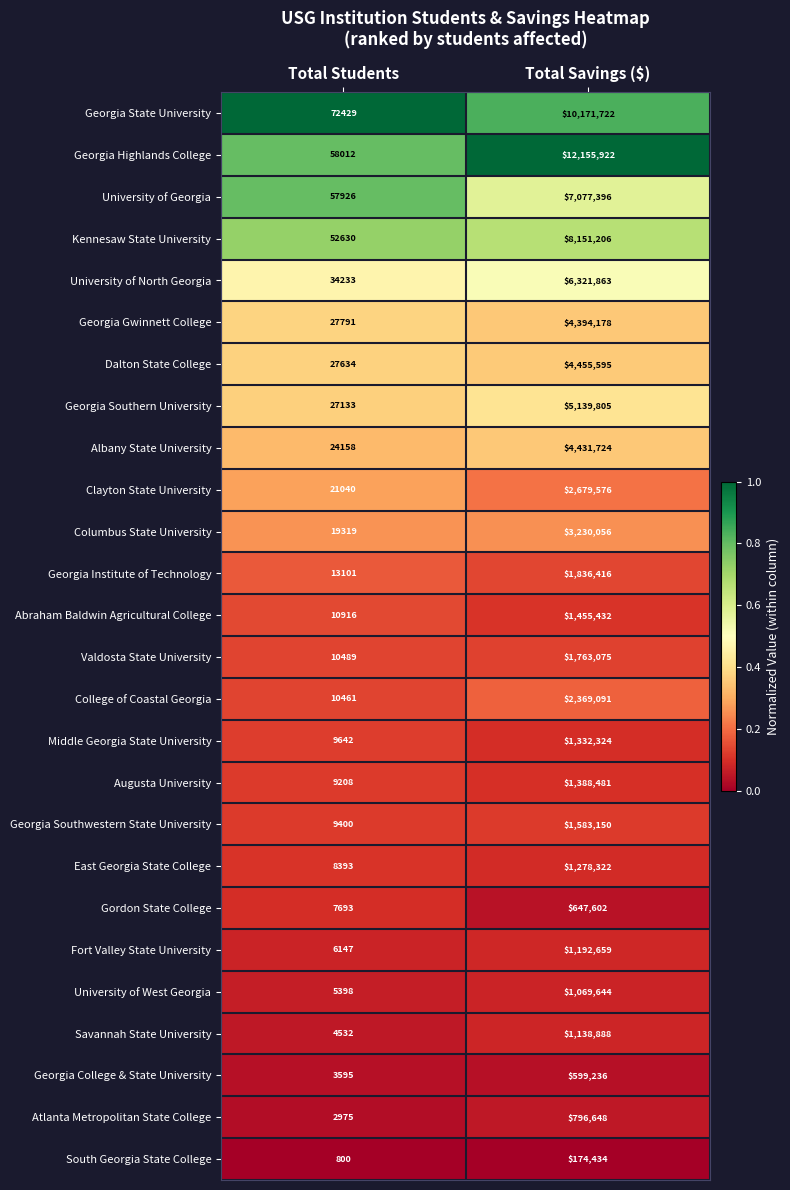

What is the difference between the Gordon State College values at Total Savings ($) and Total Students?

639909